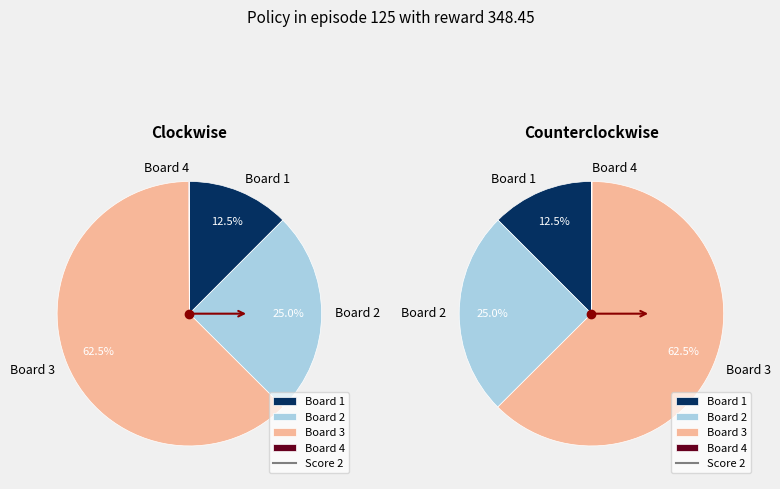

Which slice is the smallest?

Board 4